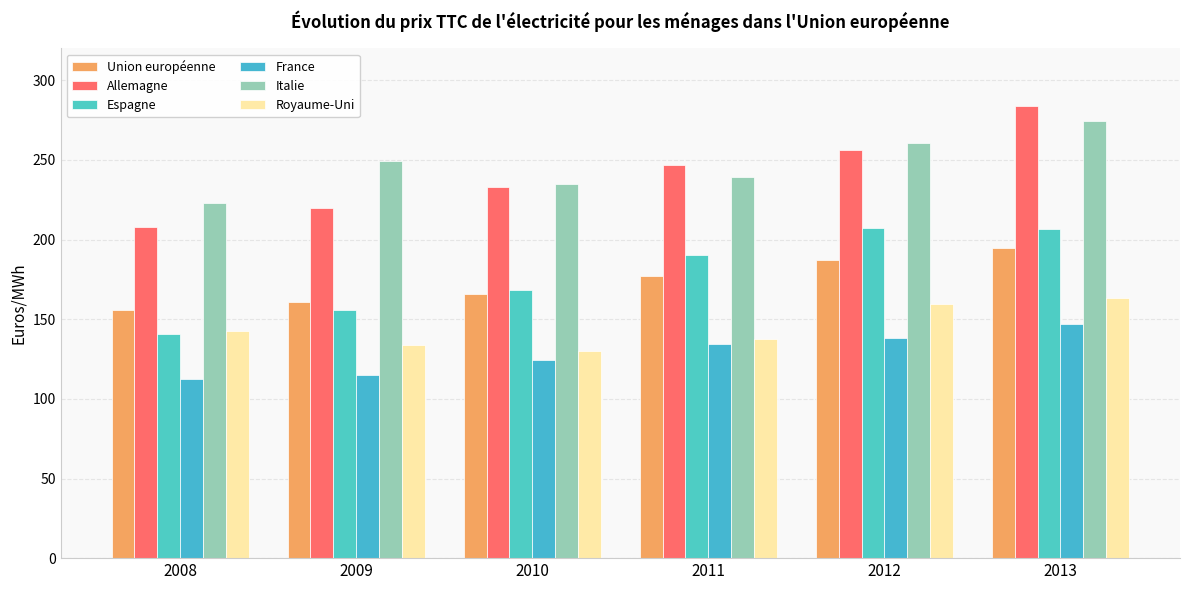

Which has a higher value, 2011 or 2013?

2013